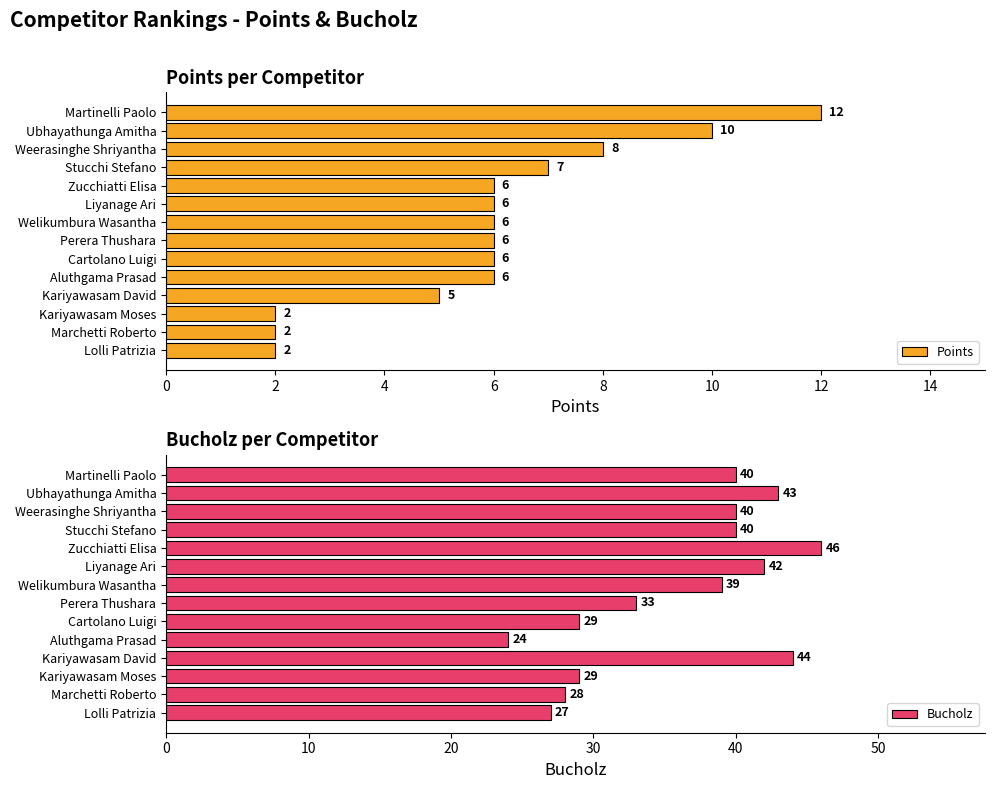

What is the difference between the second highest and second lowest values in the Points series?

8